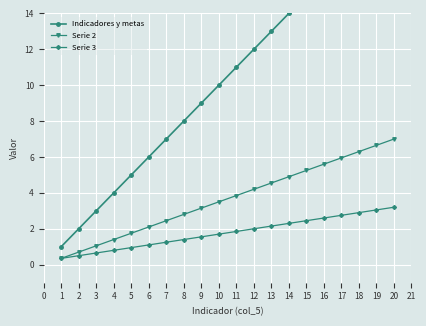

What is the smallest value displayed?

0.3